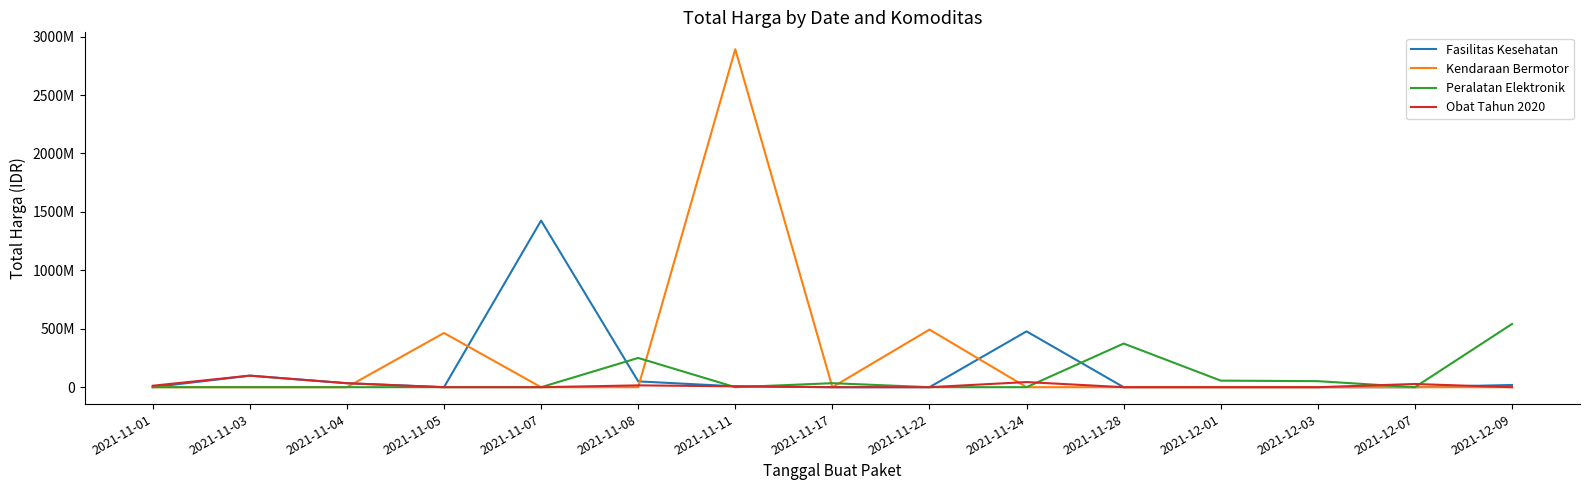

Does the chart have visible grid lines?

No